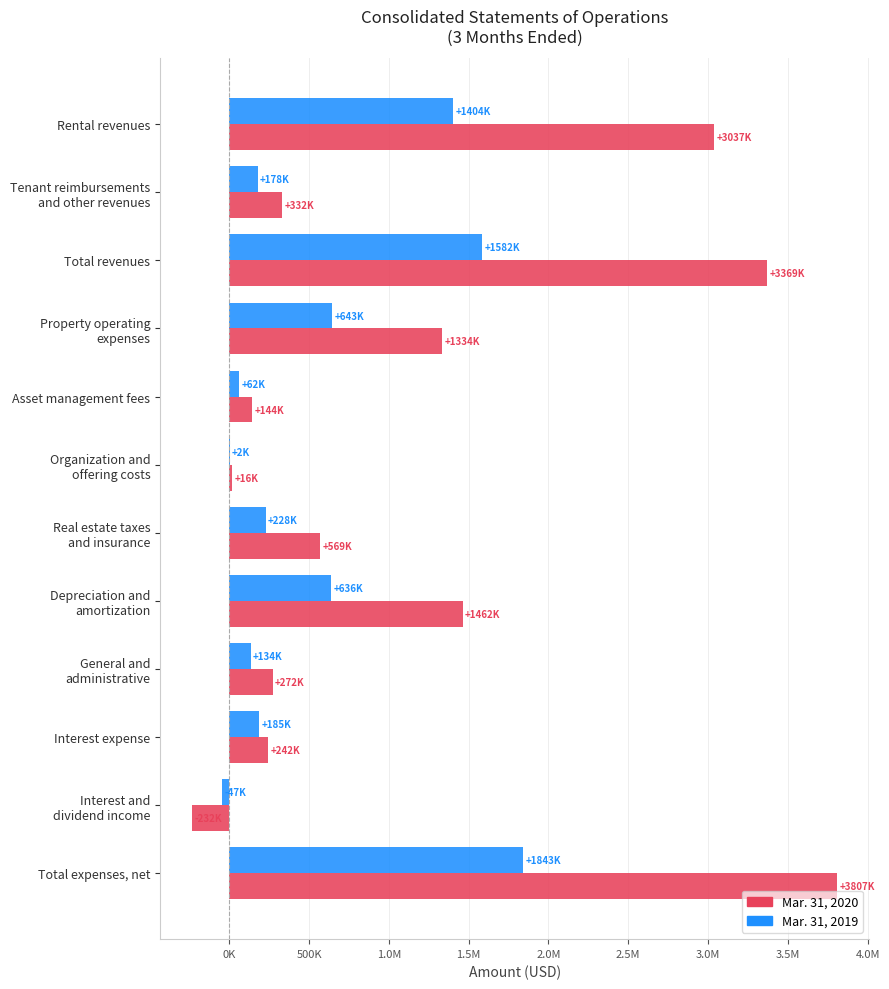

What are all the series names shown in the legend?

Mar. 31, 2020, Mar. 31, 2019